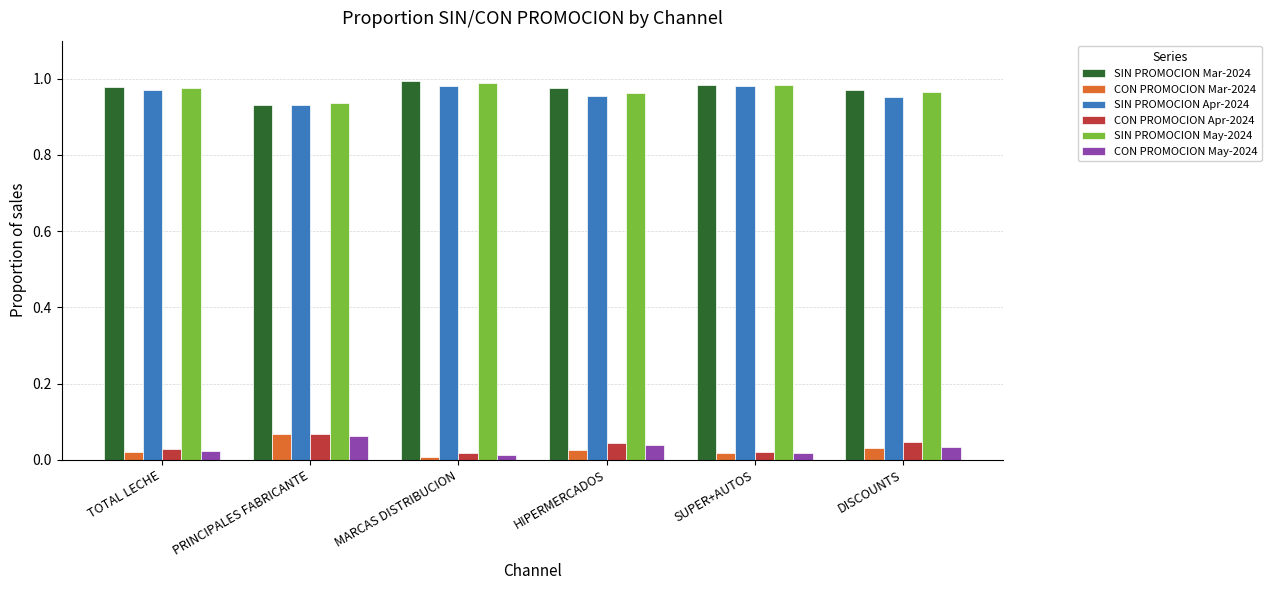

Is the value of CON PROMOCION Mar-2024 at SUPER+AUTOS greater than the value of CON PROMOCION Apr-2024 at DISCOUNTS?

No